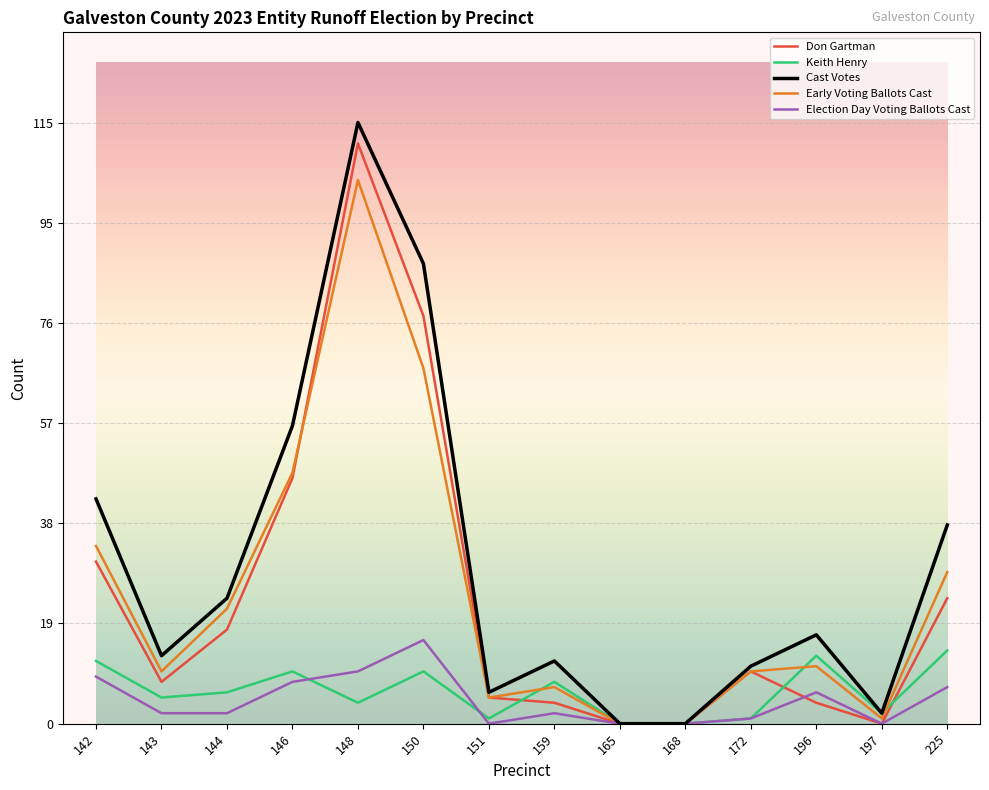

Which series has the largest total across all categories?

Cast Votes